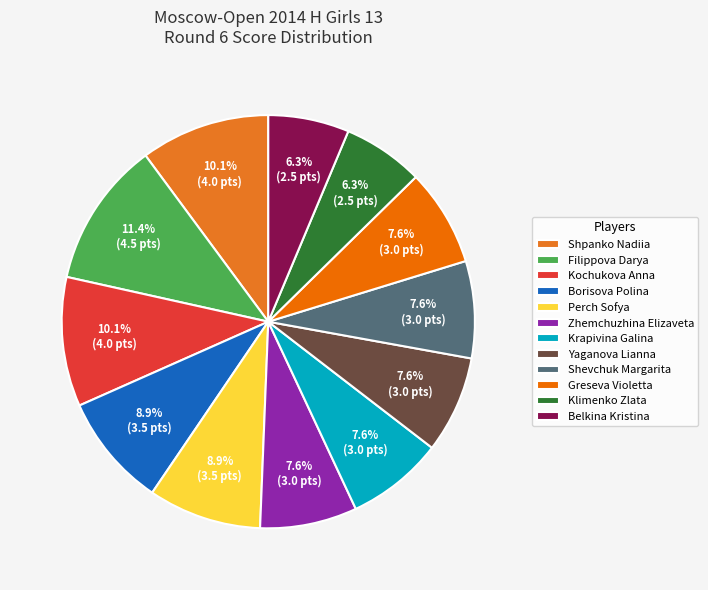

What percentage is the Klimenko Zlata slice, to the nearest percent?

6%